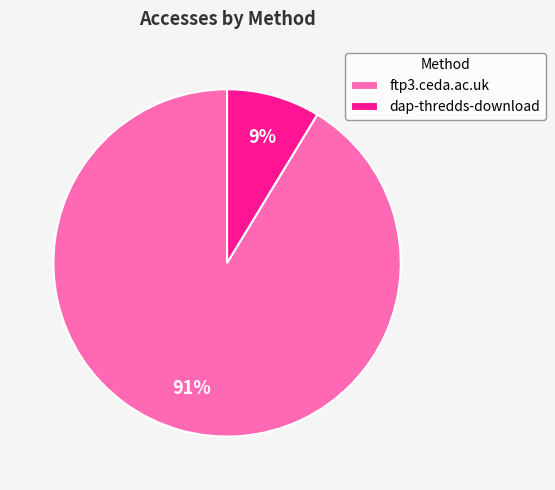

True or false: ftp3.ceda.ac.uk accounts for 82% of the total.

False